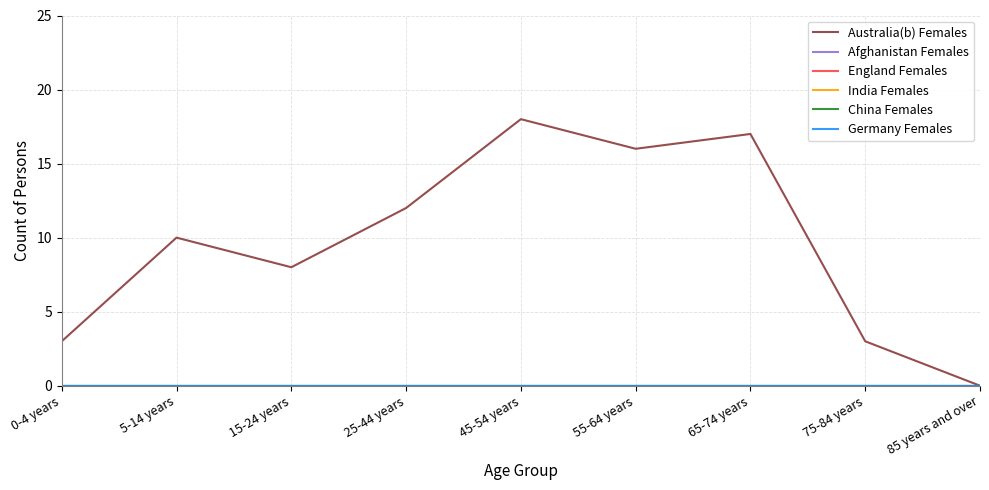

Is this an area chart (filled region under the line)?

No